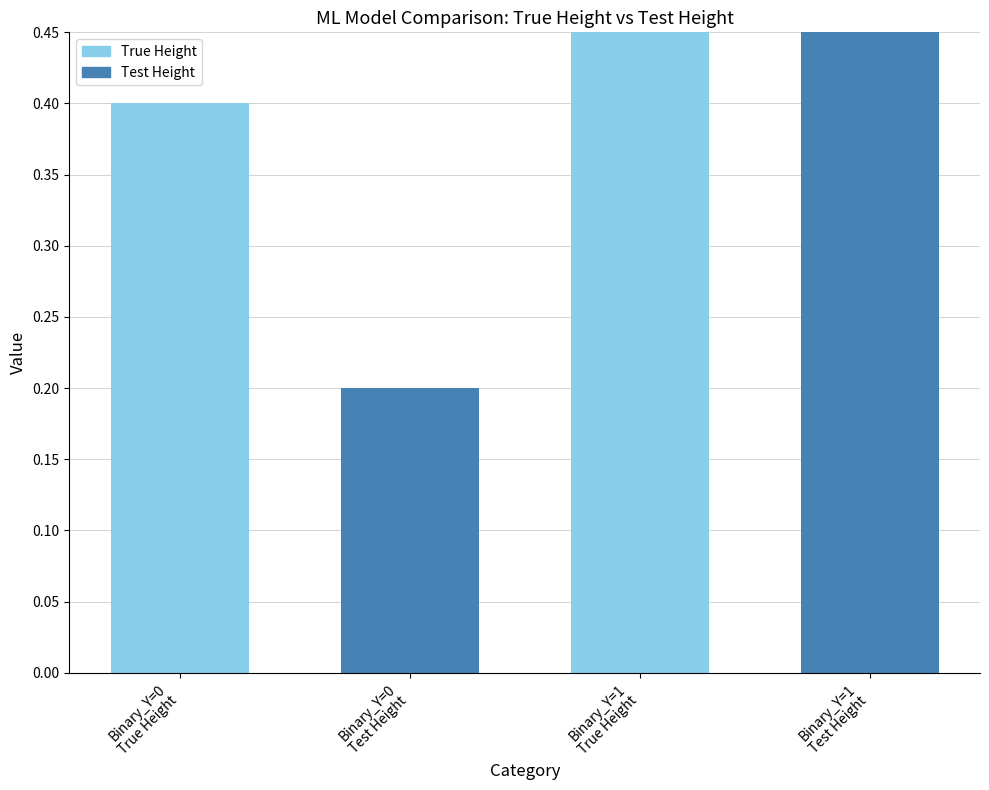

At 1, list the series in order from smallest to largest.

True Height, Test Height